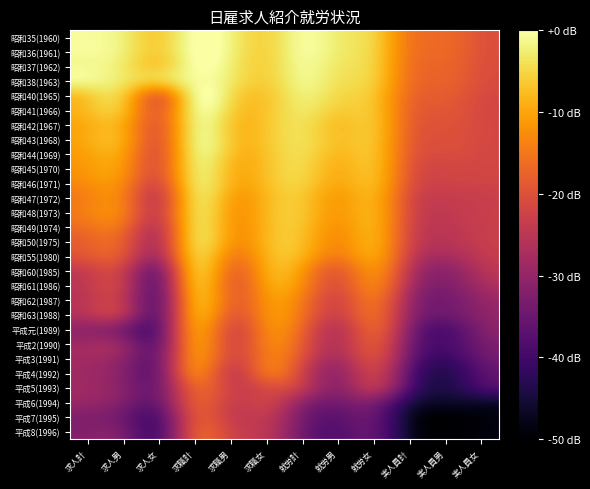

Between 就労男 and 求人女, which is larger?

就労男